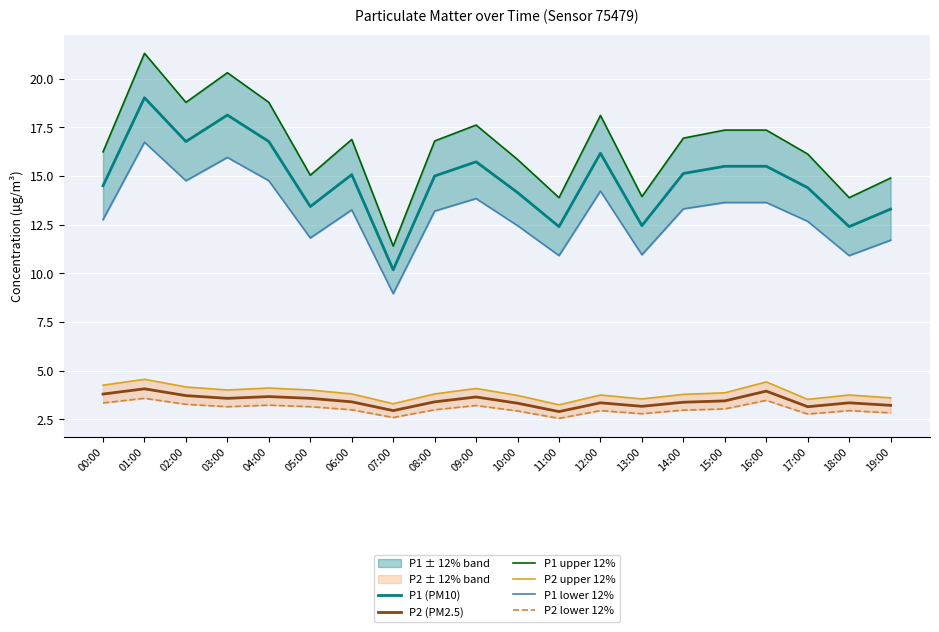

Is the value of P2 lower 12% at 04:00 greater than the value of P1 lower 12% at 19:00?

No